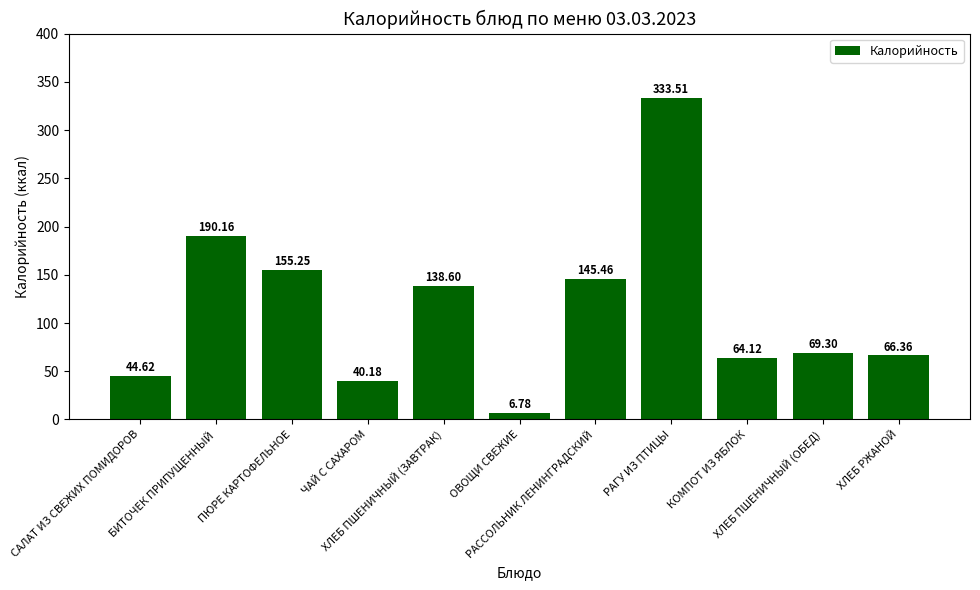

True or false: the data shows 6.8 at ОВОЩИ СВЕЖИЕ.

True